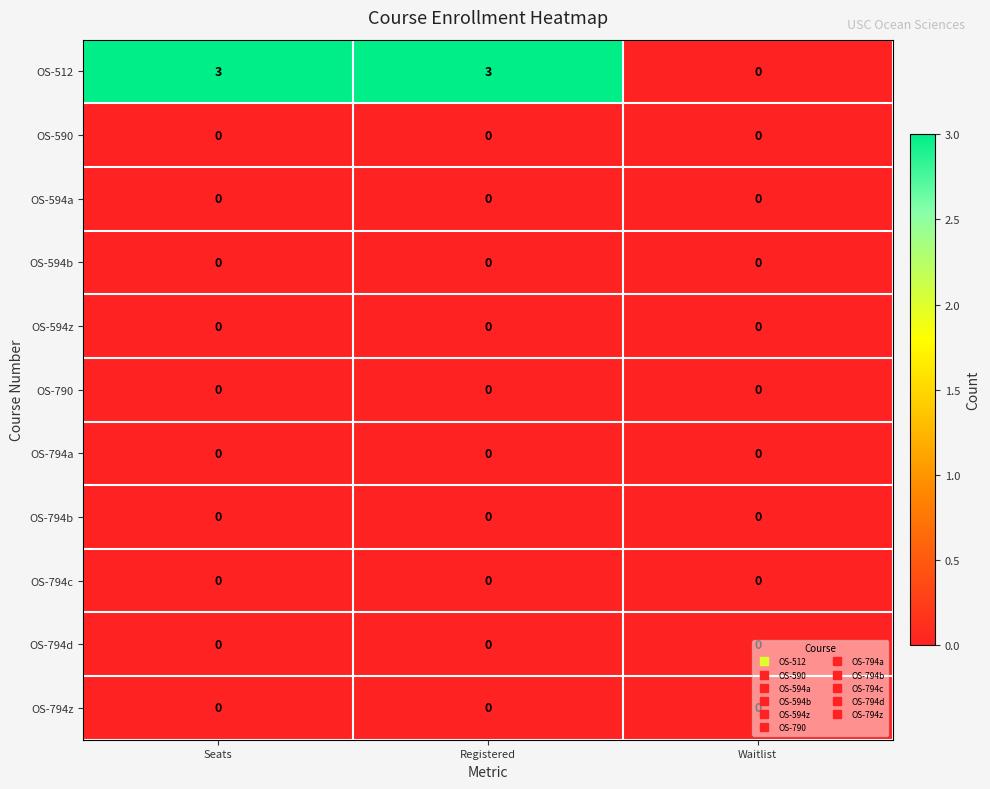

What is the difference between the highest and lowest values at Seats?

3